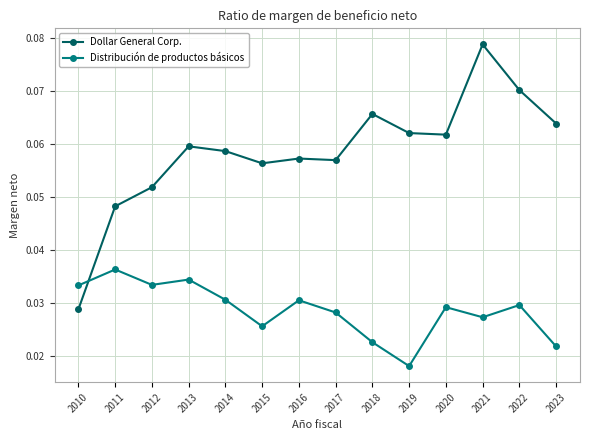

Which series has the largest total across all categories?

Dollar General Corp.